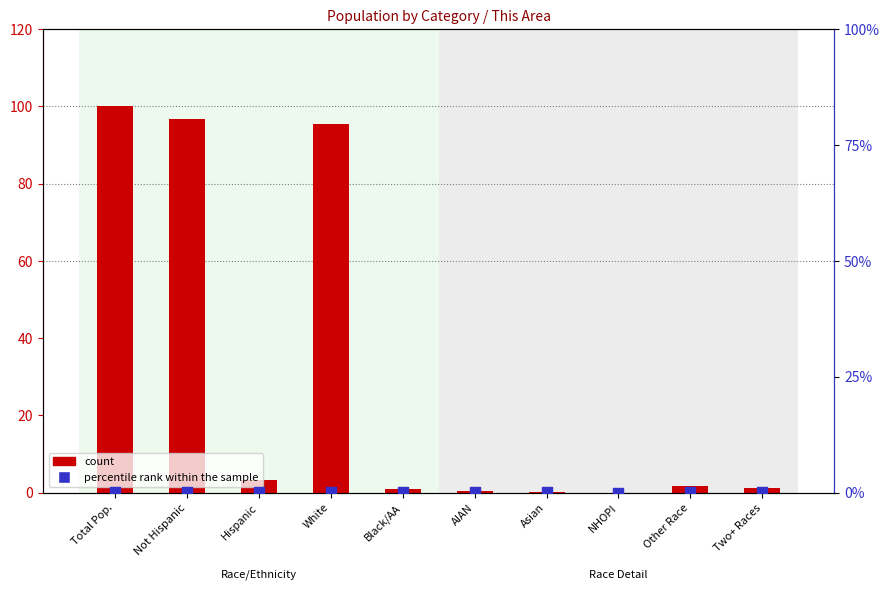

Which series has the largest total across all categories?

count